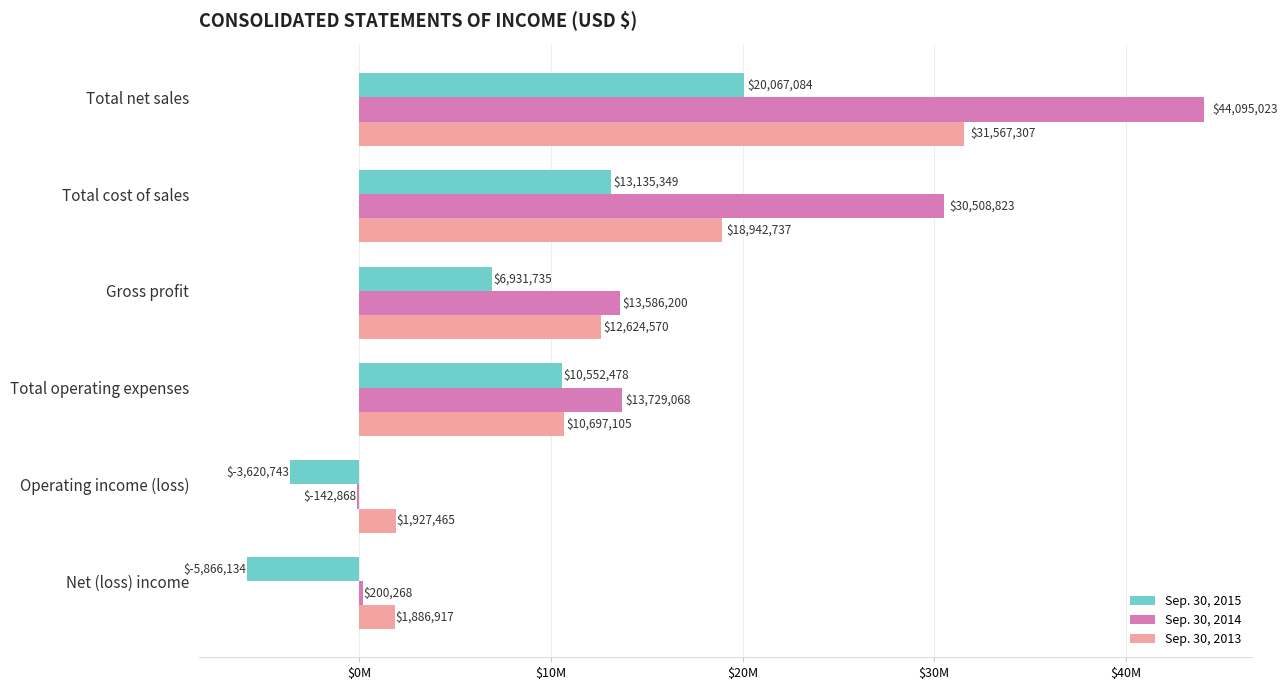

What are all the series names shown in the legend?

Sep. 30, 2015, Sep. 30, 2014, Sep. 30, 2013